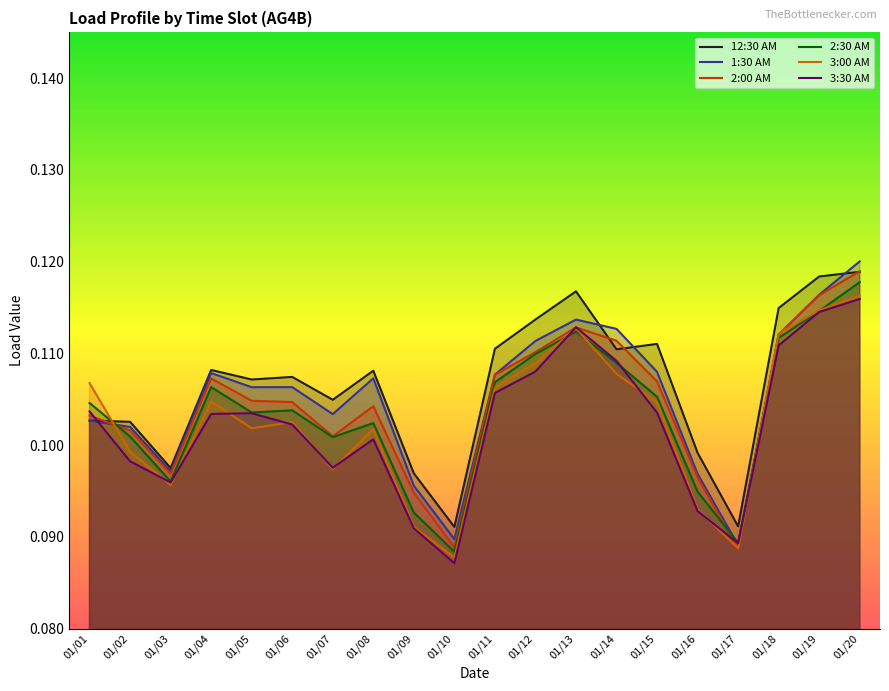

What is the total value across all series at 01/03?

0.6